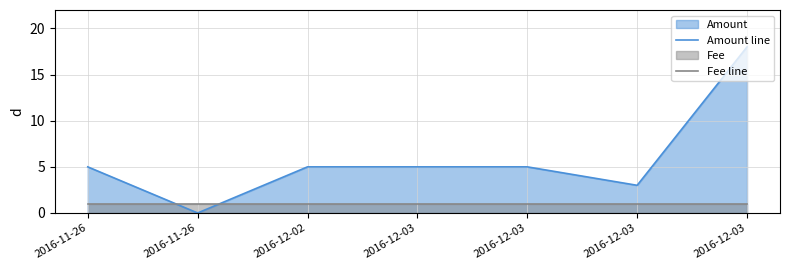

Is the value of Amount line at 2016-12-02 greater than the value of Fee line at 2016-12-03?

Yes